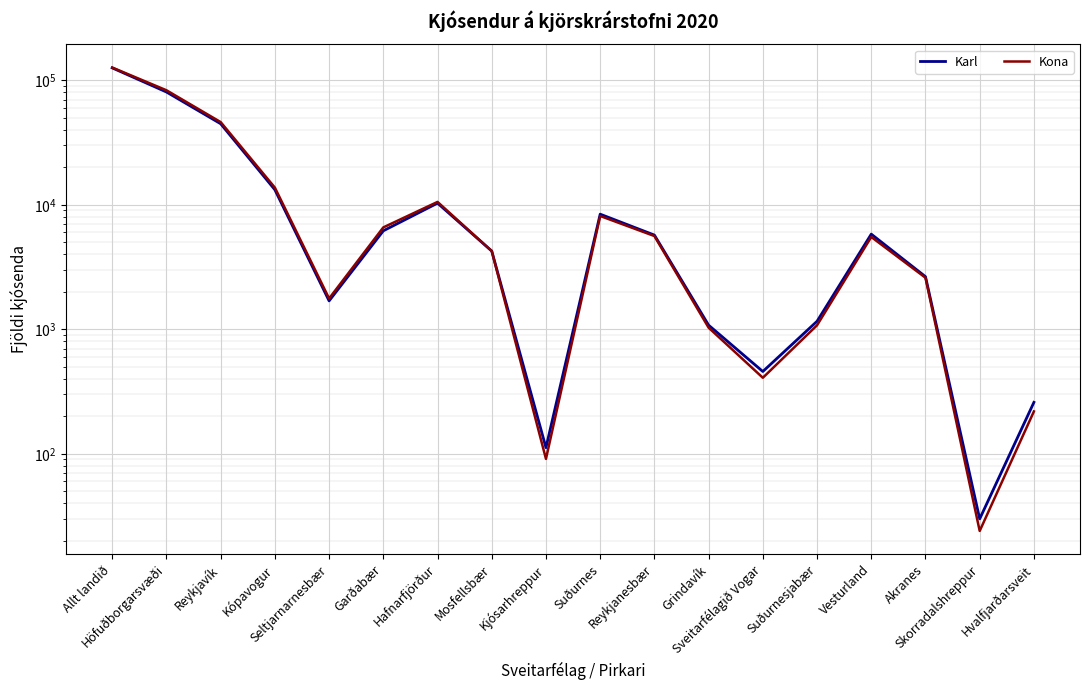

What are all the series names shown in the legend?

Karl, Kona